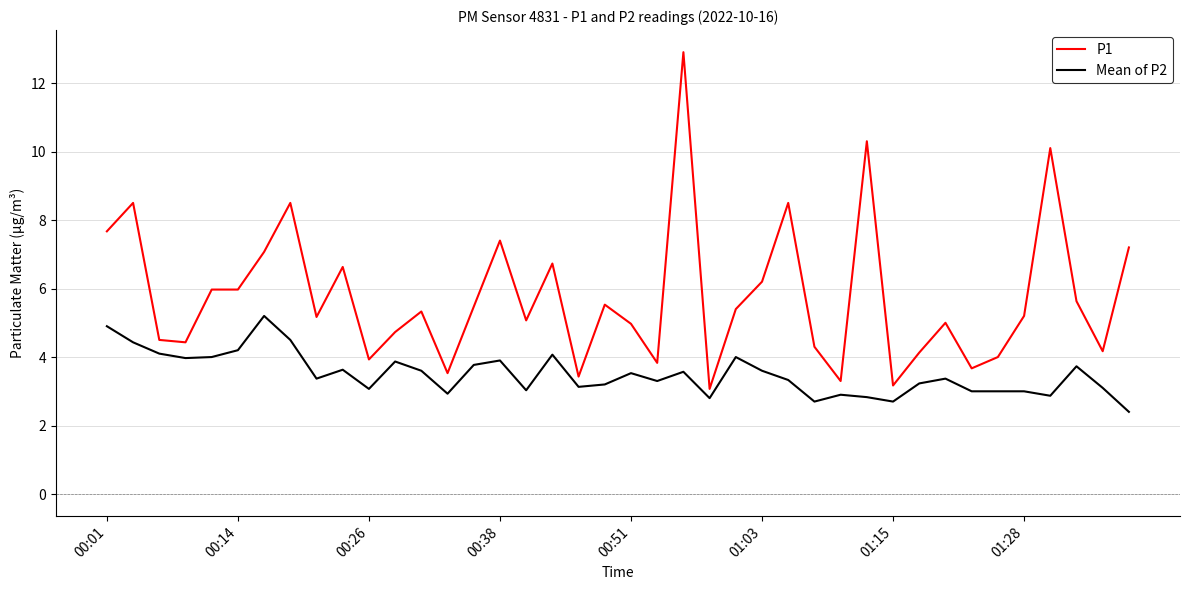

List the series in order of their peak value, highest first.

P1, Mean of P2